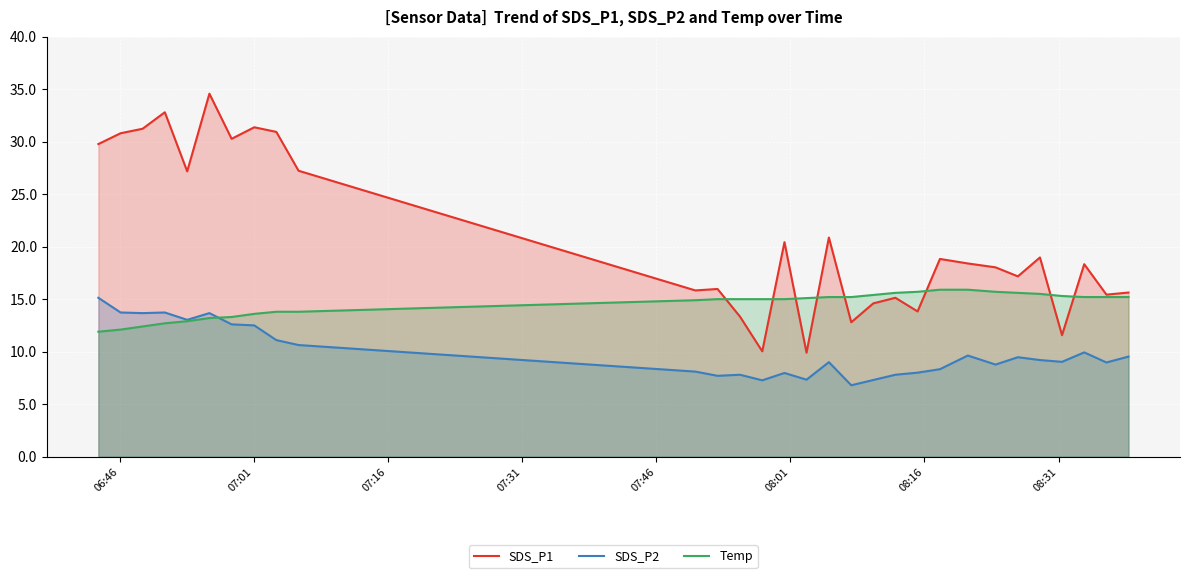

Reading left to right, what are all the values shown in this chart?

SDS_P1: 29.8	30.8	31.2	32.8	27.2	34.6	30.3	31.4	30.9	27.2	15.8	16.0	13.3	10.0	20.4	9.9	20.9	12.8	14.6	15.1	13.8	18.8	18.4	18.0	17.2	19.0	11.6	18.3	15.4	15.6
SDS_P2: 15.1	13.7	13.7	13.7	13.0	13.7	12.6	12.5	11.1	10.6	8.1	7.7	7.8	7.3	8.0	7.3	9.0	6.8	7.3	7.8	8.0	8.3	9.6	8.8	9.5	9.2	9.0	9.9	9.0	9.5
Temp: 11.9	12.1	12.4	12.7	12.9	13.2	13.3	13.6	13.8	13.8	14.9	15.0	15.0	15.0	15.0	15.1	15.2	15.2	15.4	15.6	15.7	15.9	15.9	15.7	15.6	15.5	15.3	15.2	15.2	15.2